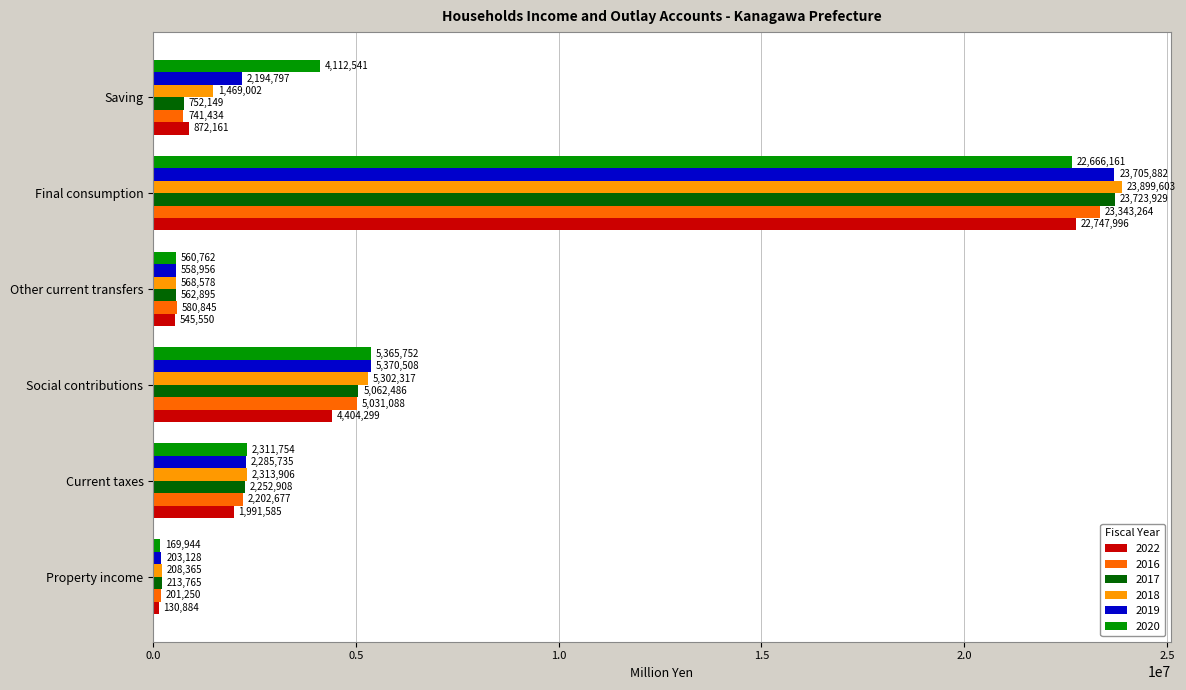

What is the smallest value displayed?

130884